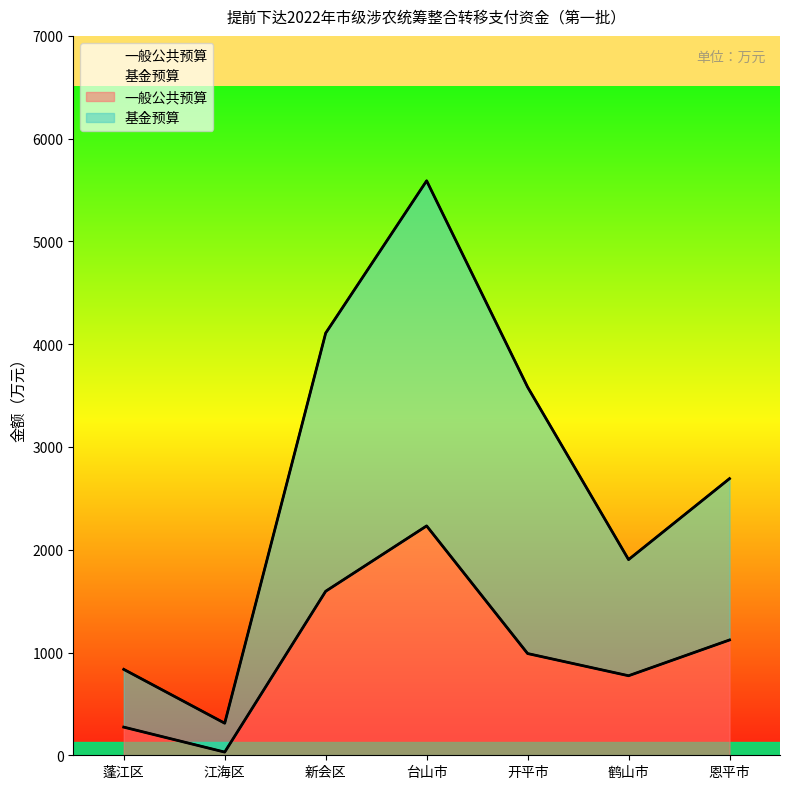

What is the total value across all series at 江海区?

343